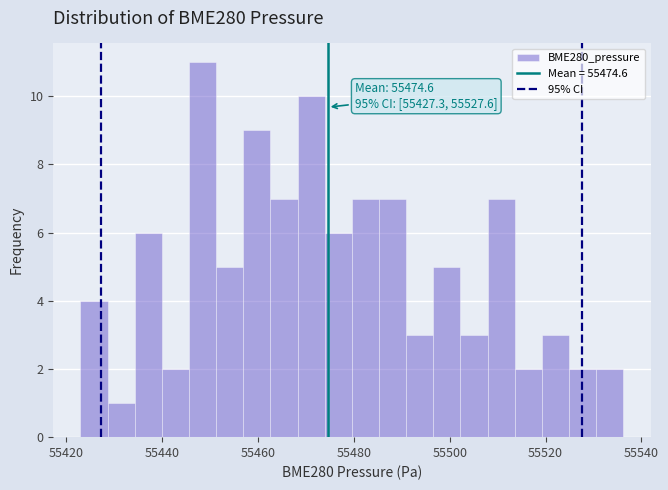

Read against the x-axis, roughly where is the centre of the tallest bar?

55448